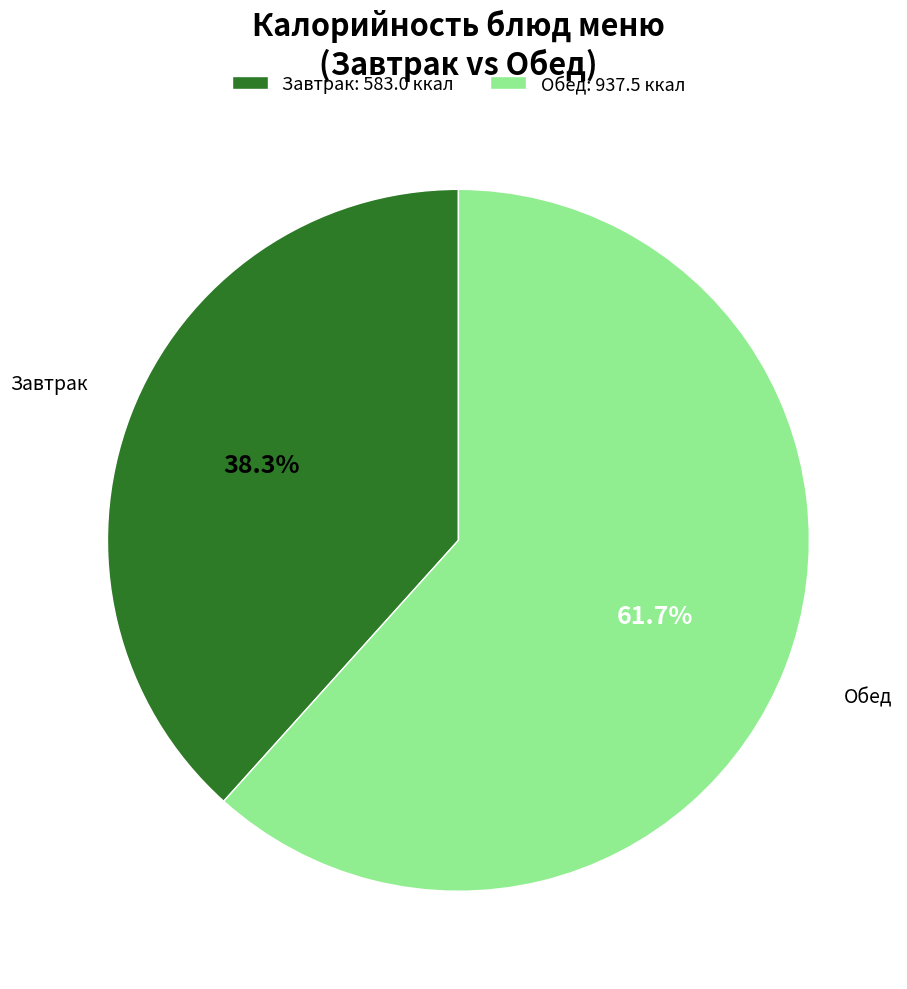

How many segments does this pie chart have?

2